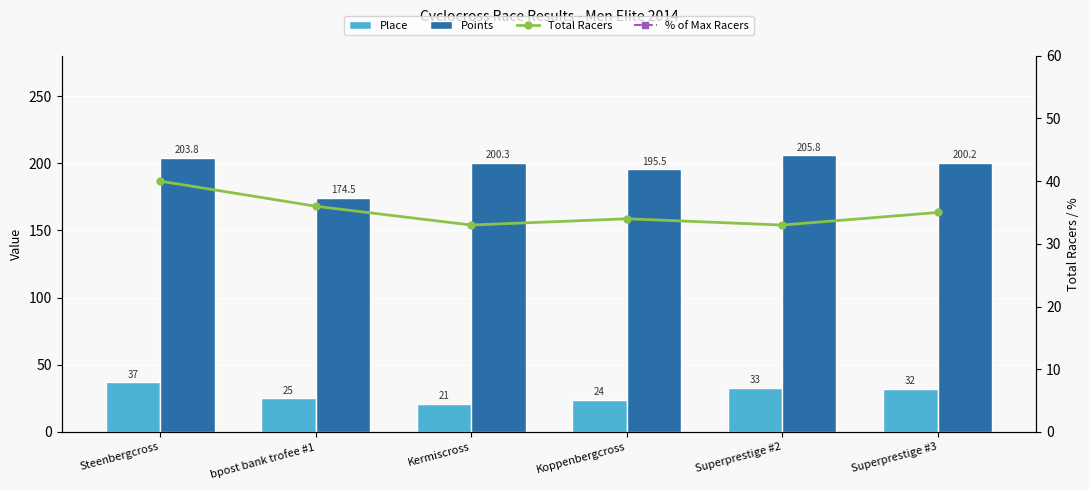

What is the lowest value of the Place series?

21.0